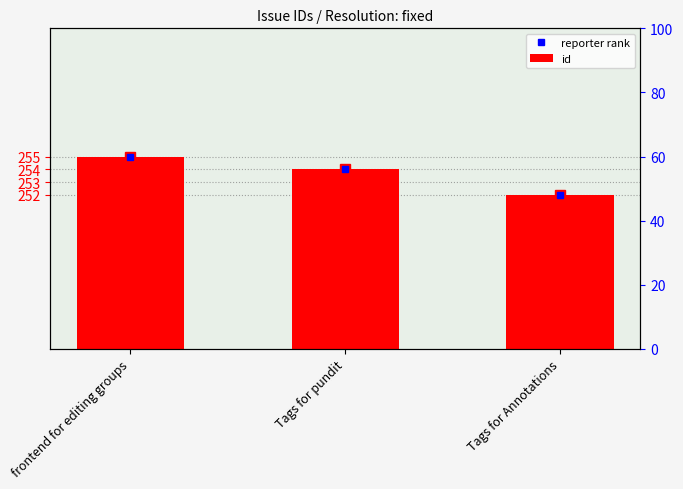

Count the id values in the range 252 to 255.

3